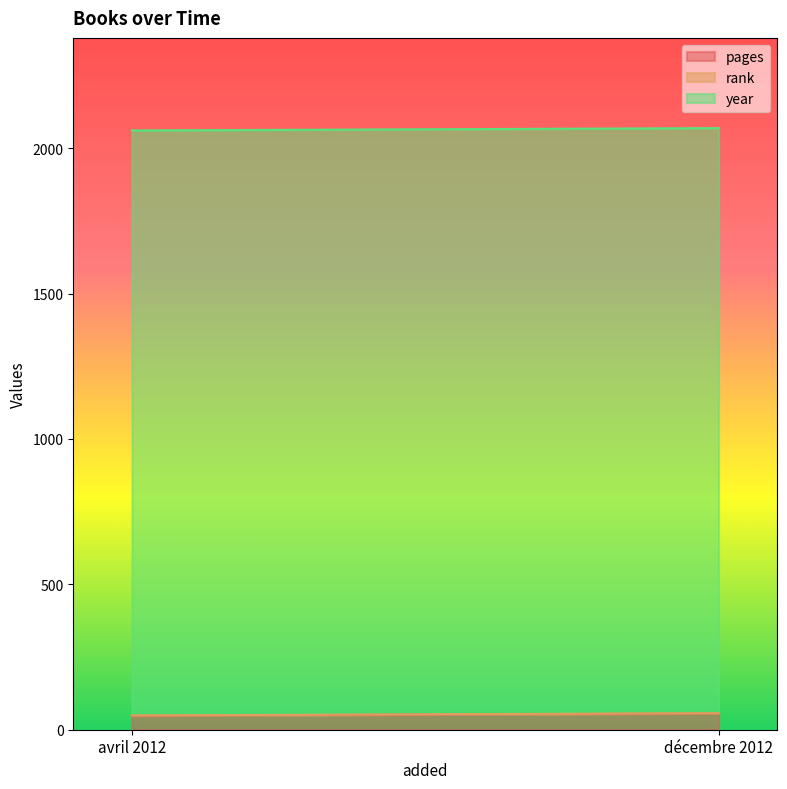

Is the value of year at avril 2012 greater than the value of rank at avril 2012?

Yes